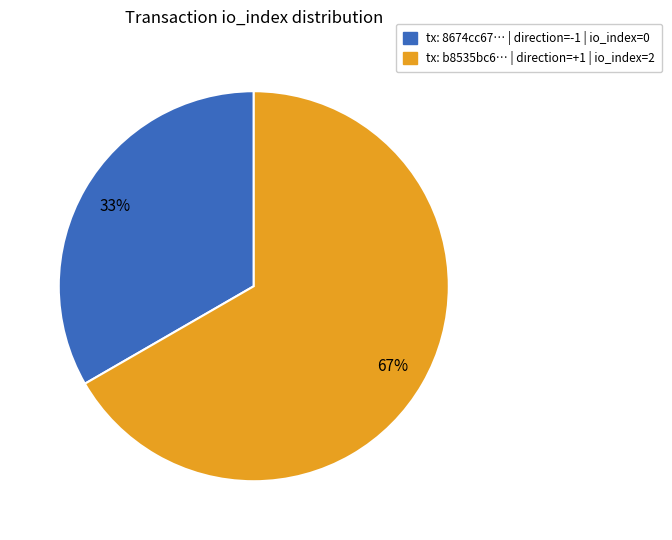

To the nearest percent, what is the average slice percentage?

50%